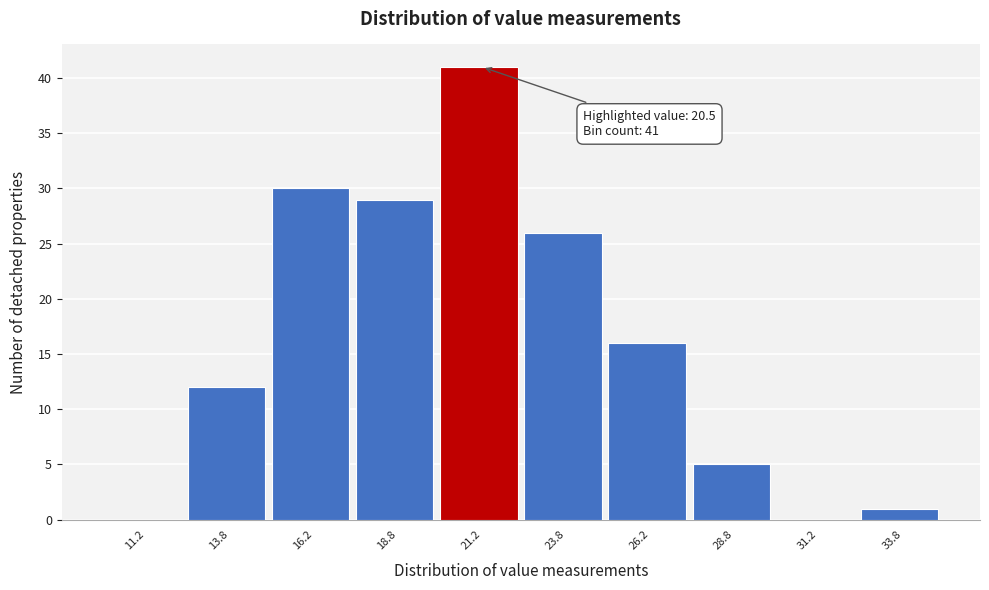

Over which range of the x-axis is the bar tallest?

20.0 to 22.5